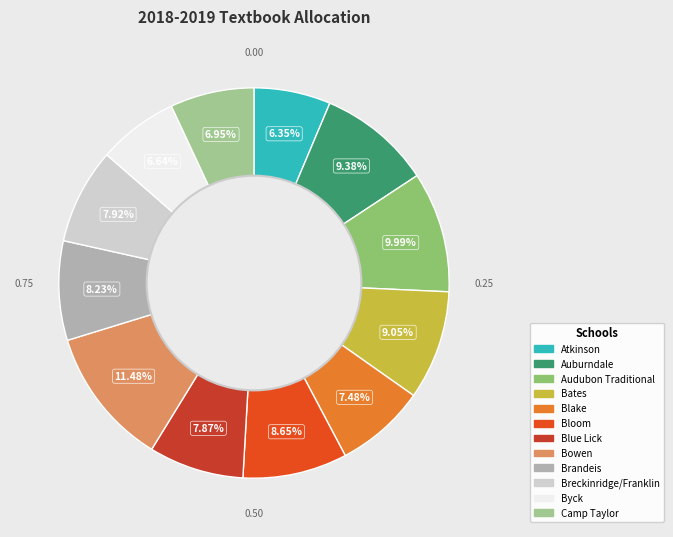

The Camp Taylor slice represents 7% of the pie. True or false?

True